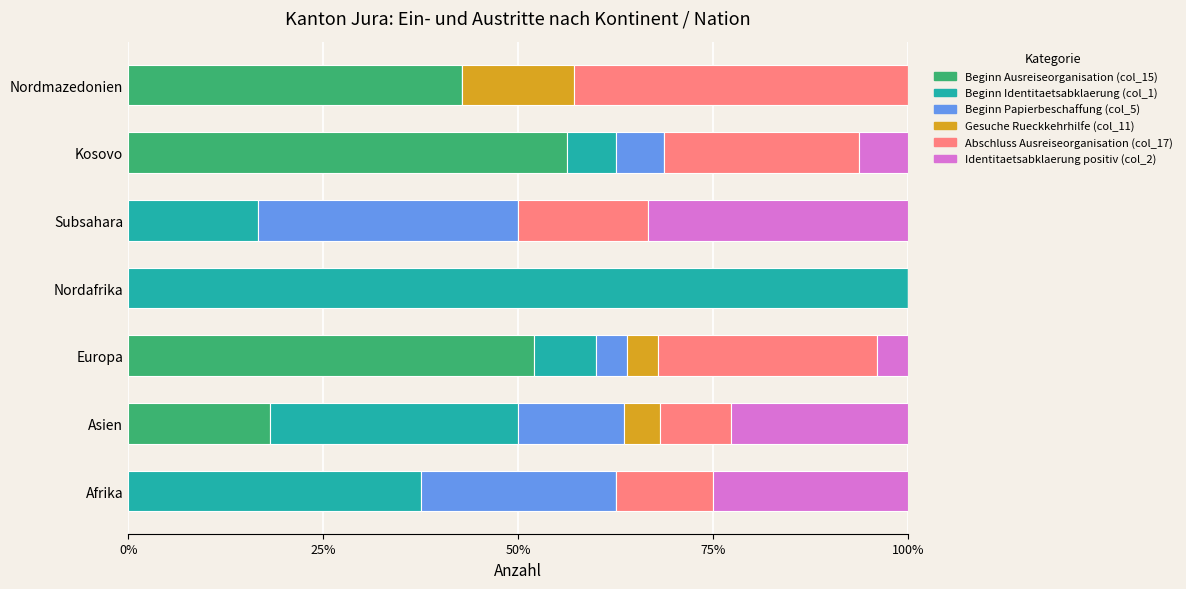

What is the total value across all series at Subsahara?

100.0